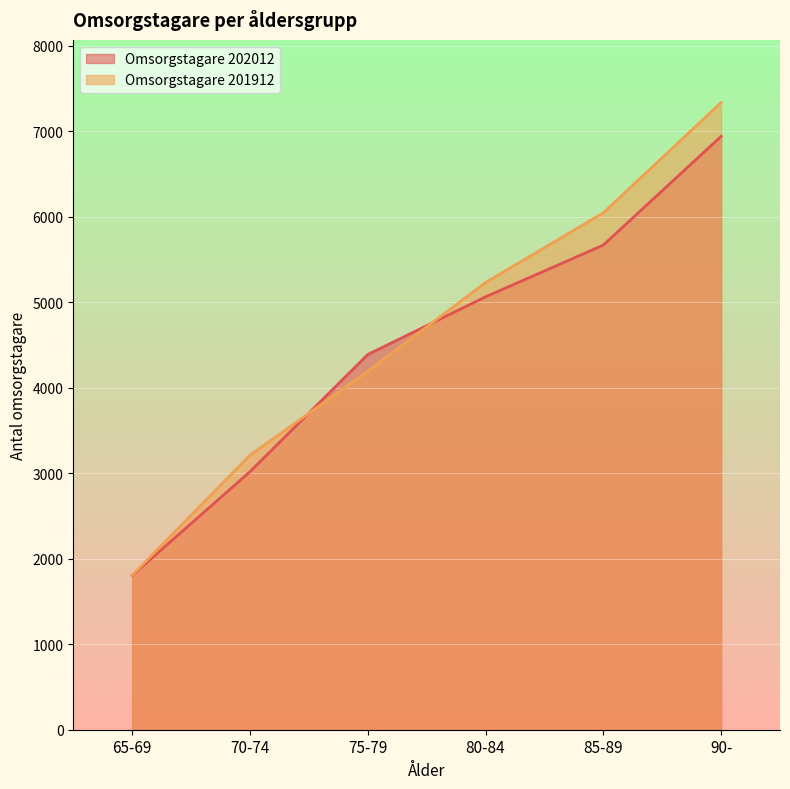

What is the average value of the Omsorgstagare 201912 series?

4638